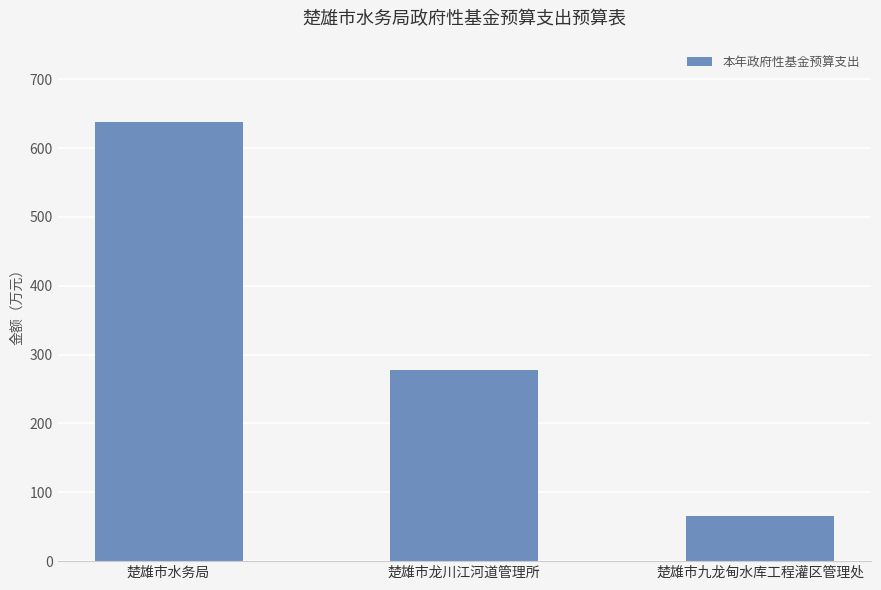

What is the difference between the second highest and minimum values?

212.4